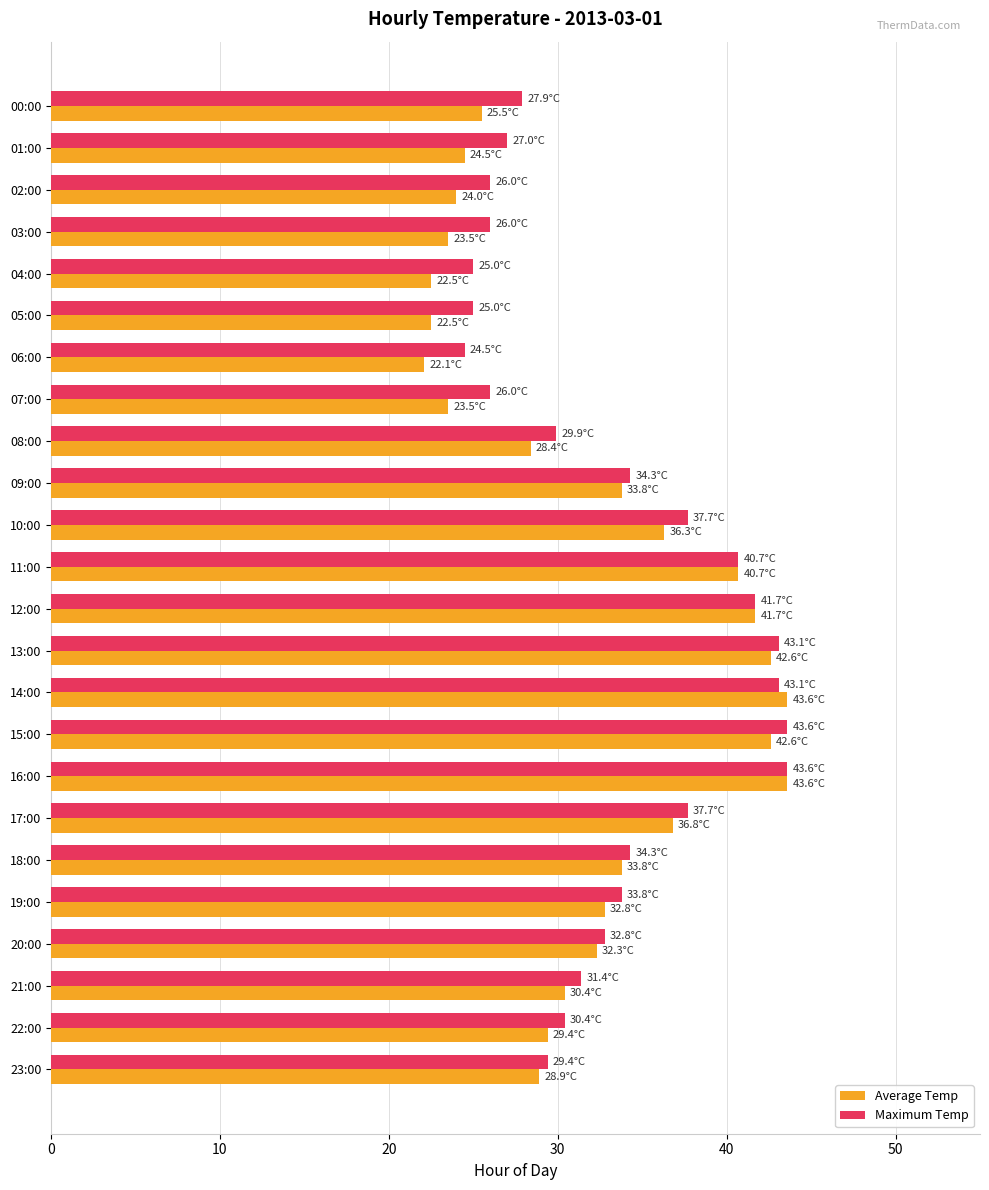

What are all the series names shown in the legend?

Average Temp, Maximum Temp